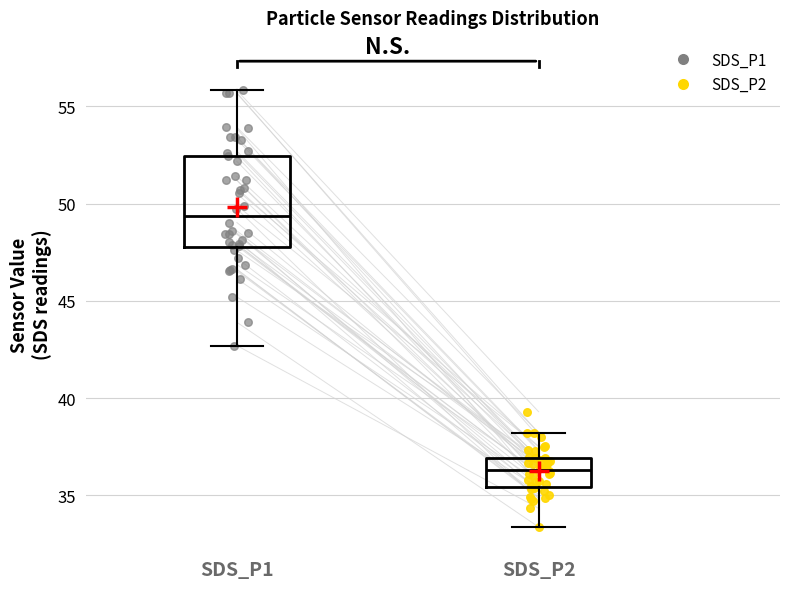

Where does the median line of the box for SDS_P2 sit on the y-axis? The values are not printed on the chart, so give them approximately, as read against the axis.

36.5